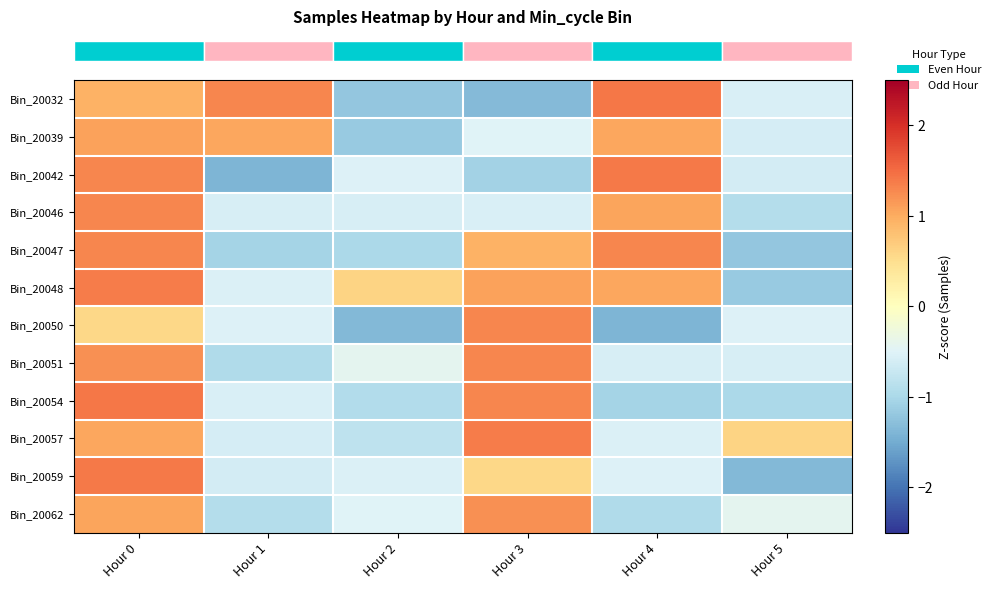

What is the smallest value displayed?

-1.4